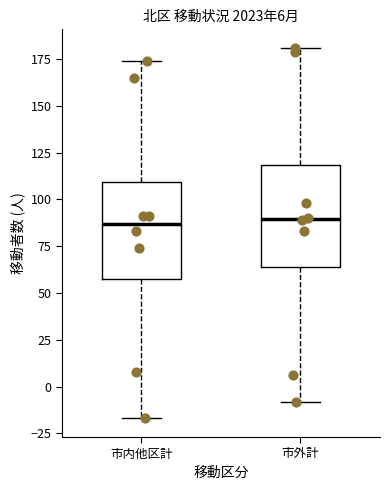

Where does the median line of the box for 市外計 sit on the y-axis? The values are not printed on the chart, so give them approximately, as read against the axis.

90